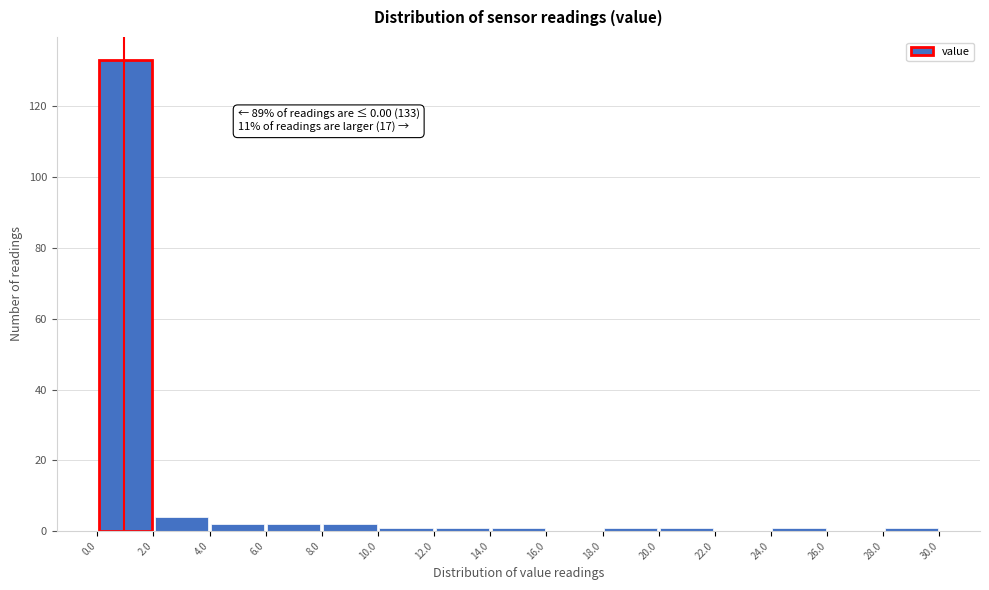

Over which range of the x-axis is the bar tallest?

0.0 to 2.0